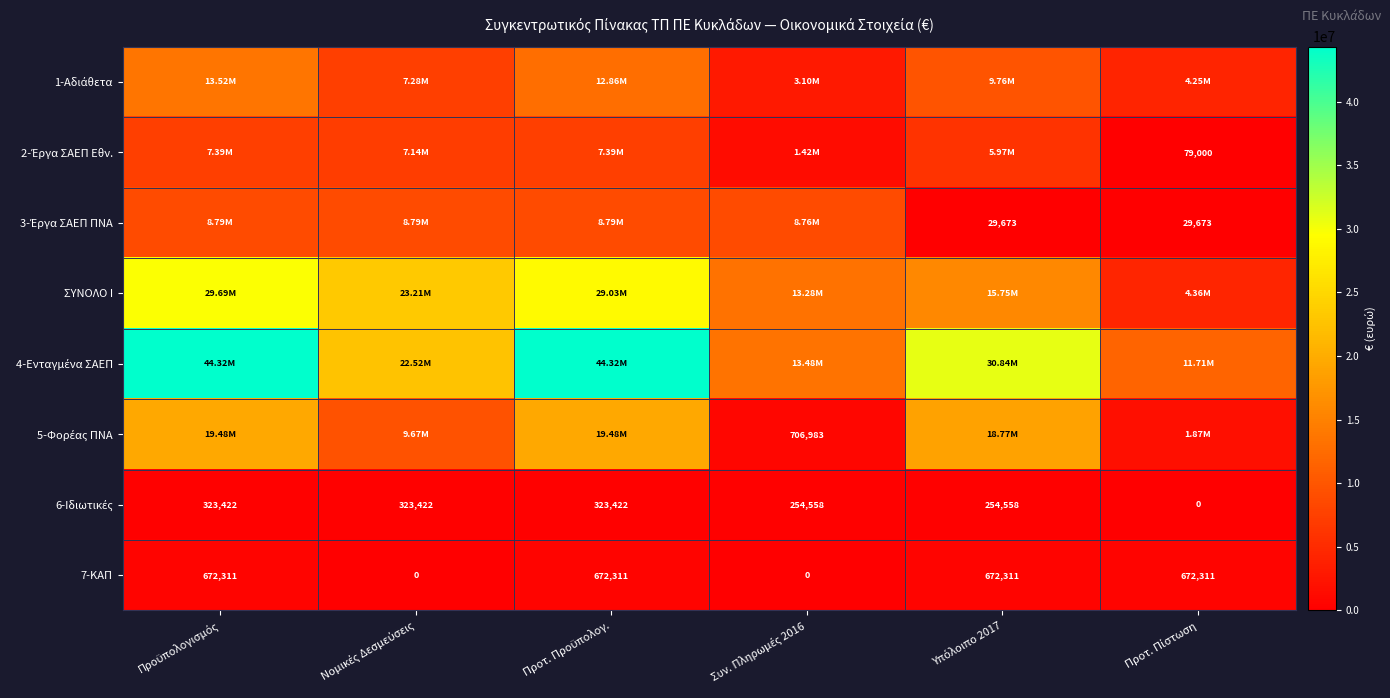

At which category is the sum across all series the highest?

Προϋπολογισμός